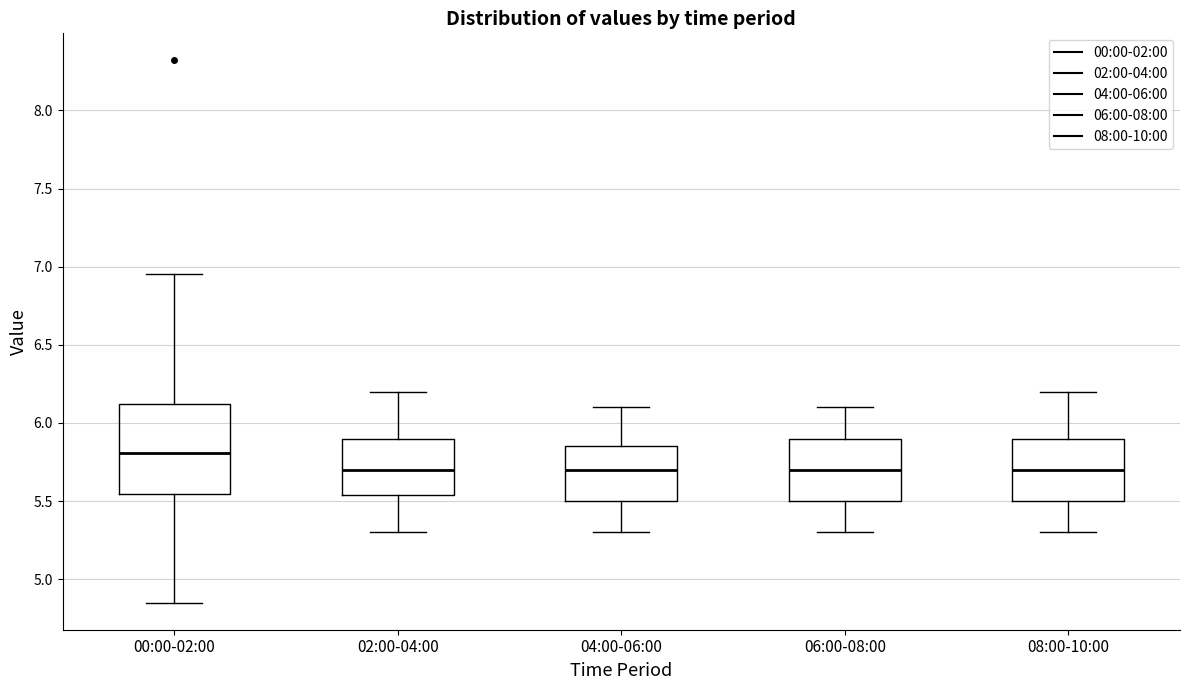

Reading left to right, read every box against the y-axis: the position of its median line, the range the box covers, and the ends of its whiskers. The values are not printed on the chart, so give them approximately, as read against the axis.

00:00-02:00: median 5.80, box 5.55 to 6.10, whiskers 4.85 to 6.95
02:00-04:00: median 5.70, box 5.55 to 5.90, whiskers 5.30 to 6.20
04:00-06:00: median 5.70, box 5.50 to 5.85, whiskers 5.30 to 6.10
06:00-08:00: median 5.70, box 5.50 to 5.90, whiskers 5.30 to 6.10
08:00-10:00: median 5.70, box 5.50 to 5.90, whiskers 5.30 to 6.20